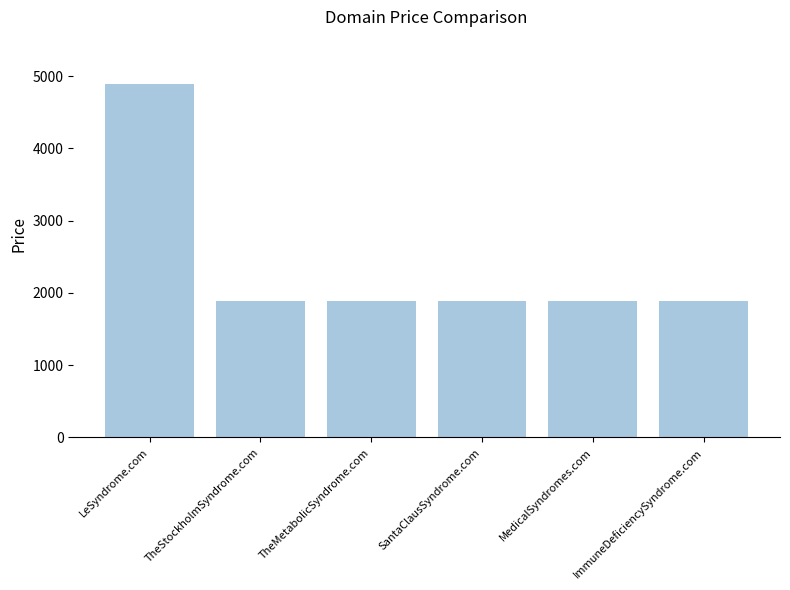

What is the minimum value shown in the chart?

1888